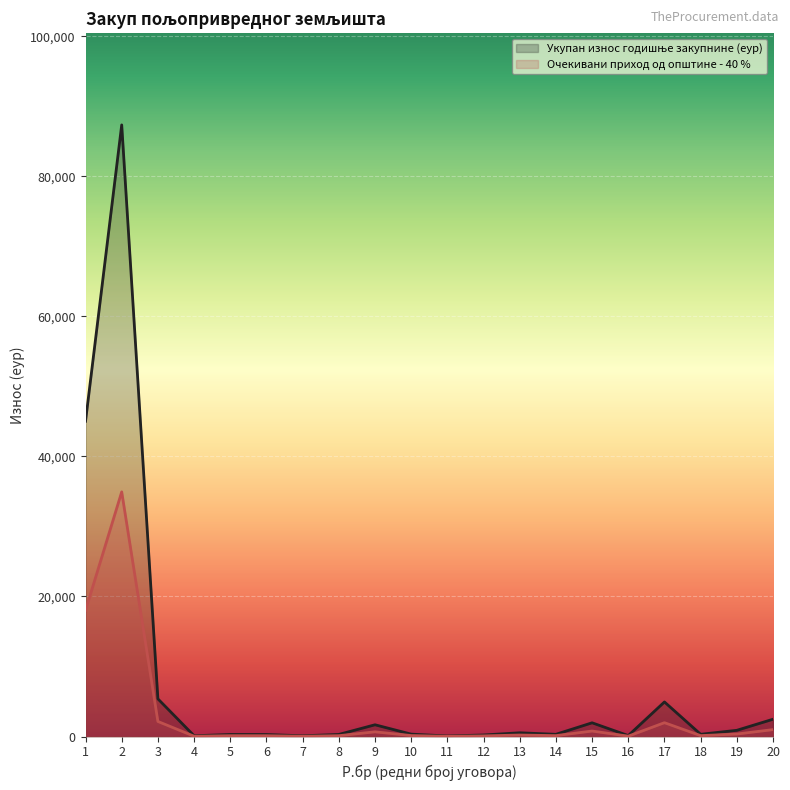

Where is Очекивани приход од општине - 40 % nearest to the value 17484?

1